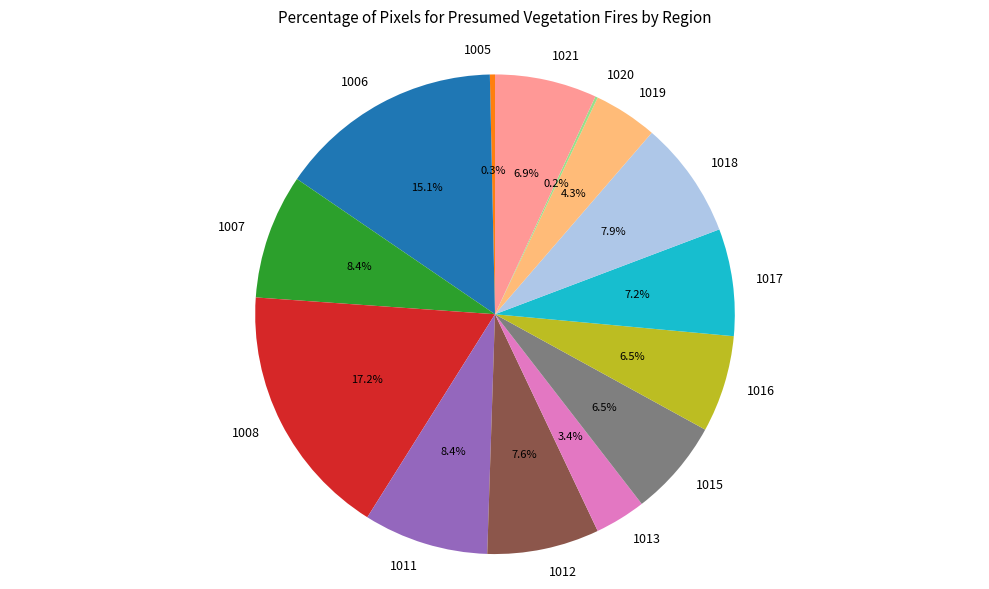

Which category has the biggest portion of the pie?

1008